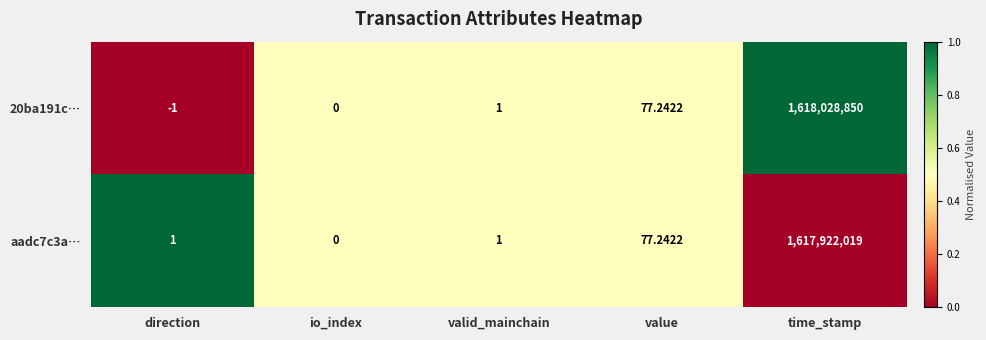

Which category has the lowest value across all series?

direction